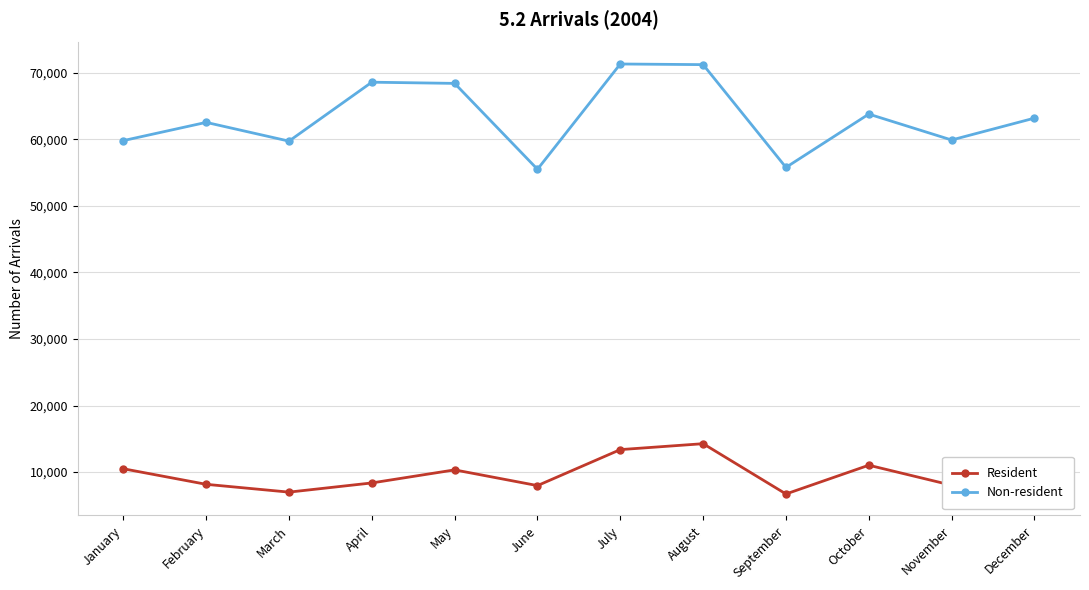

At which label does Non-resident first exceed 63164?

April